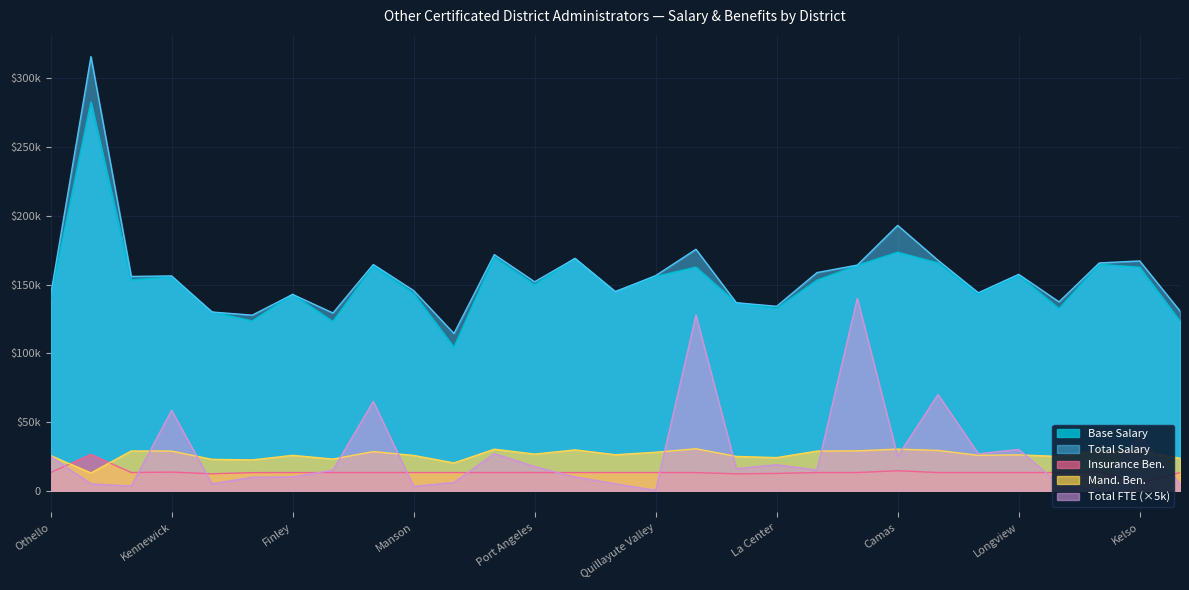

What is the maximum value shown in the chart?

315832.0